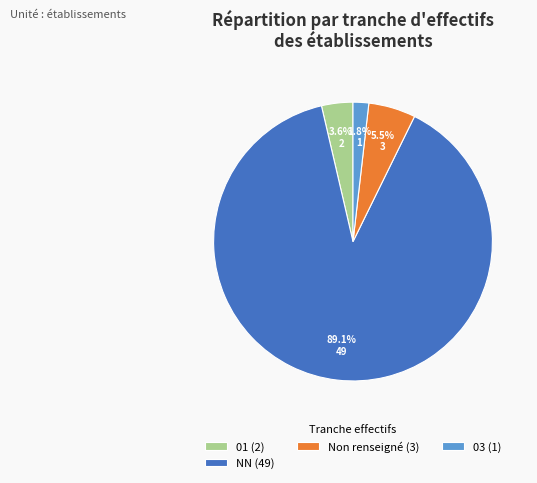

How many segments does this pie chart have?

4